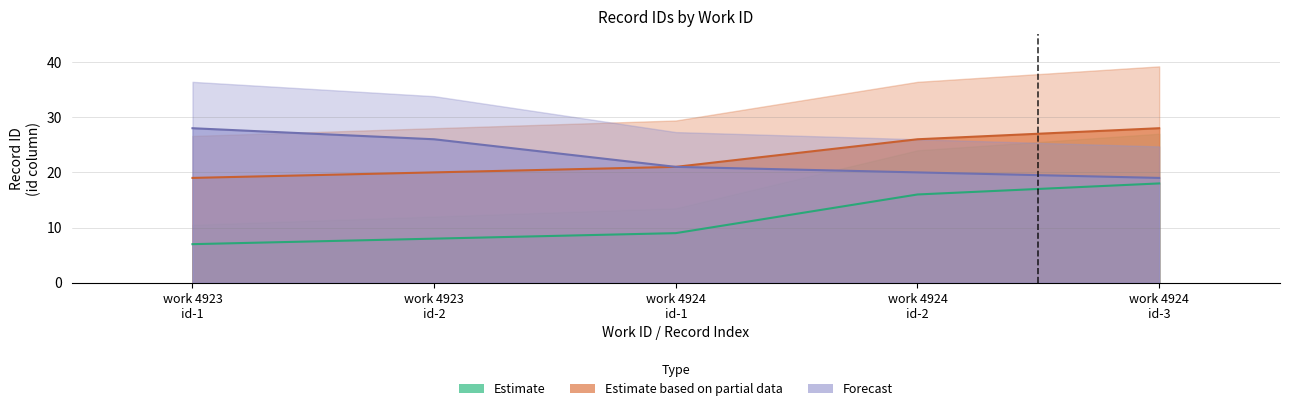

How many values in the Estimate series are below 9?

2